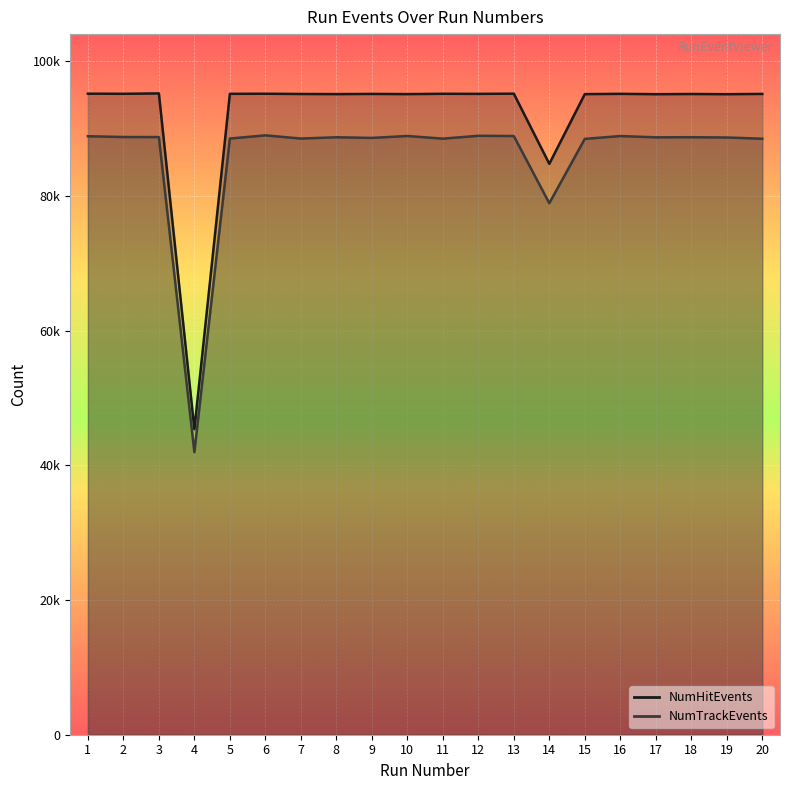

Is the value of NumTrackEvents at 5 greater than the value of NumHitEvents at 18?

No